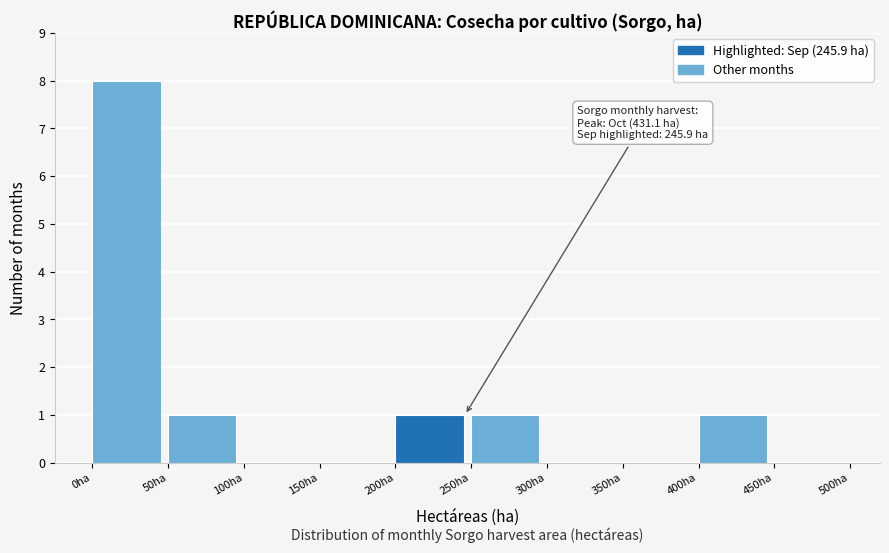

Which range on the x-axis has the tallest bar?

0 to 50